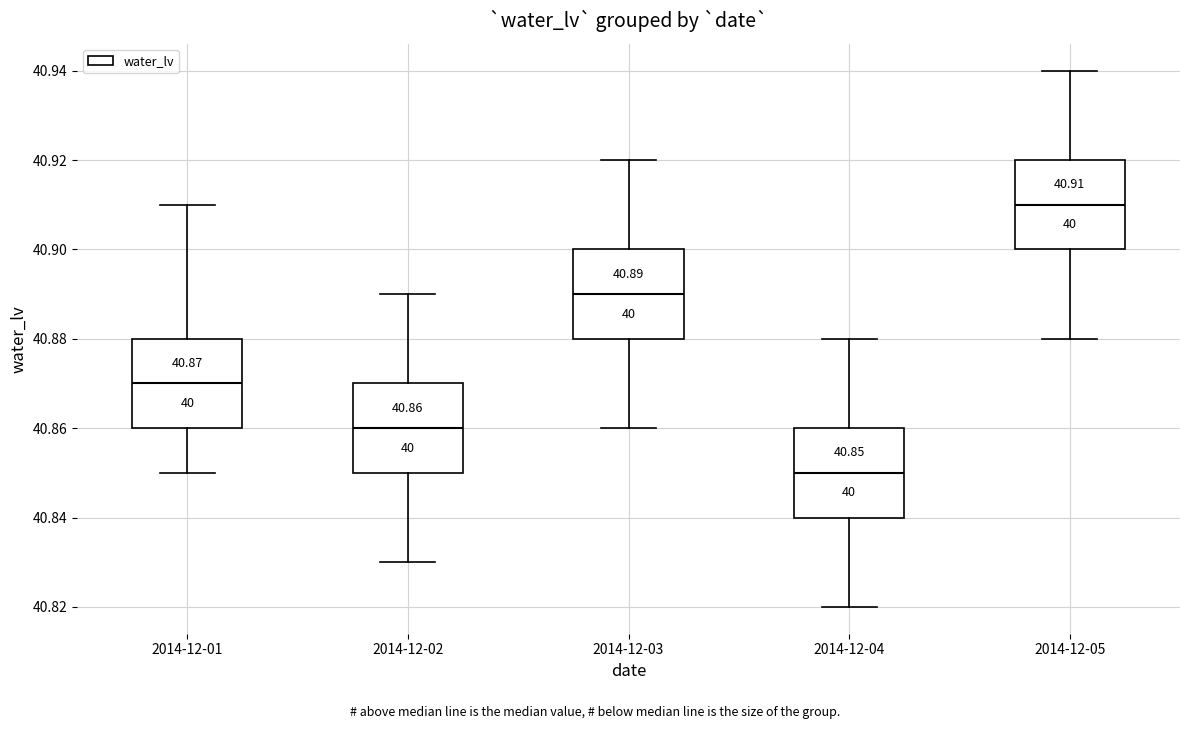

Which box's median line is the lowest?

2014-12-04